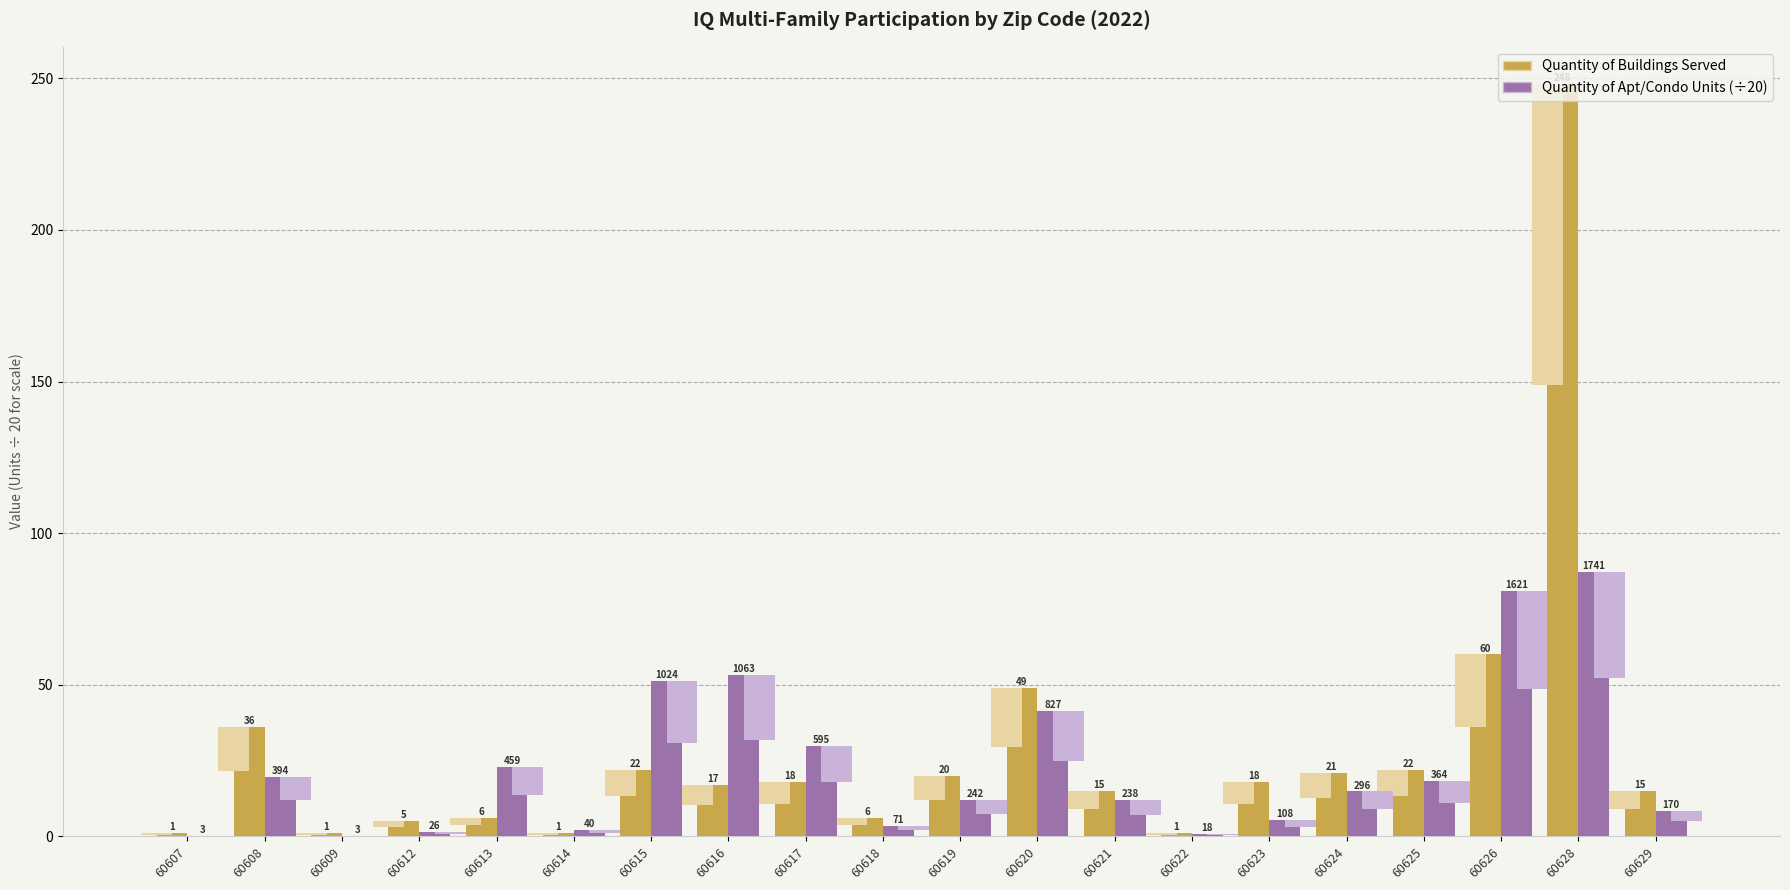

True or false: Quantity of Buildings Served has a value of 17.9 at 60620.

False